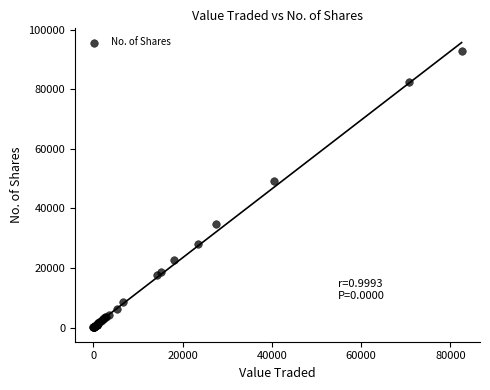

What Y value in the scatter plot is closest to 46463?

49147